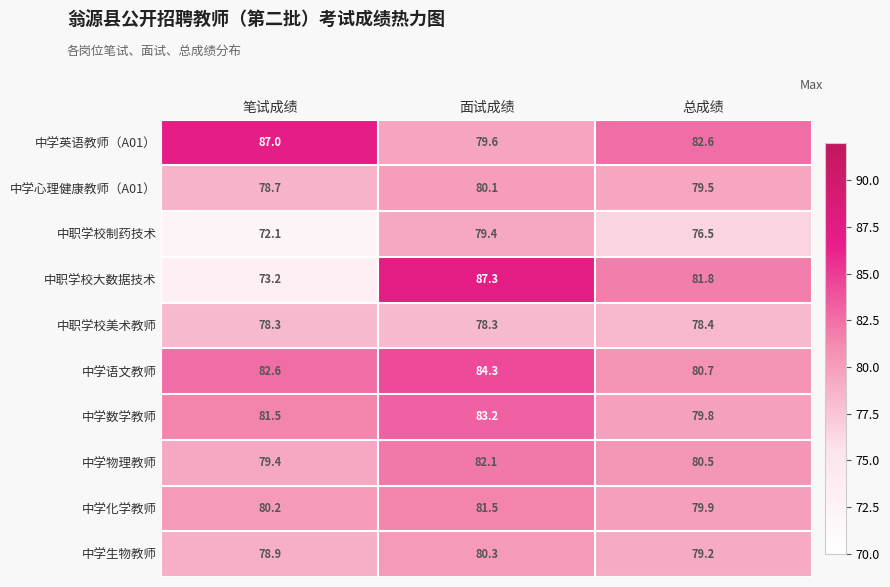

Reading left to right, list all the values displayed in this chart.

中学英语教师（A01）: 笔试成绩=87.0	面试成绩=79.6	总成绩=82.6
中学心理健康教师（A01）: 笔试成绩=78.7	面试成绩=80.1	总成绩=79.5
中职学校制药技术: 笔试成绩=72.1	面试成绩=79.4	总成绩=76.5
中职学校大数据技术: 笔试成绩=73.2	面试成绩=87.3	总成绩=81.8
中职学校美术教师: 笔试成绩=78.3	面试成绩=78.3	总成绩=78.4
中学语文教师: 笔试成绩=82.6	面试成绩=84.3	总成绩=80.7
中学数学教师: 笔试成绩=81.5	面试成绩=83.2	总成绩=79.8
中学物理教师: 笔试成绩=79.4	面试成绩=82.1	总成绩=80.5
中学化学教师: 笔试成绩=80.2	面试成绩=81.5	总成绩=79.9
中学生物教师: 笔试成绩=78.9	面试成绩=80.3	总成绩=79.2